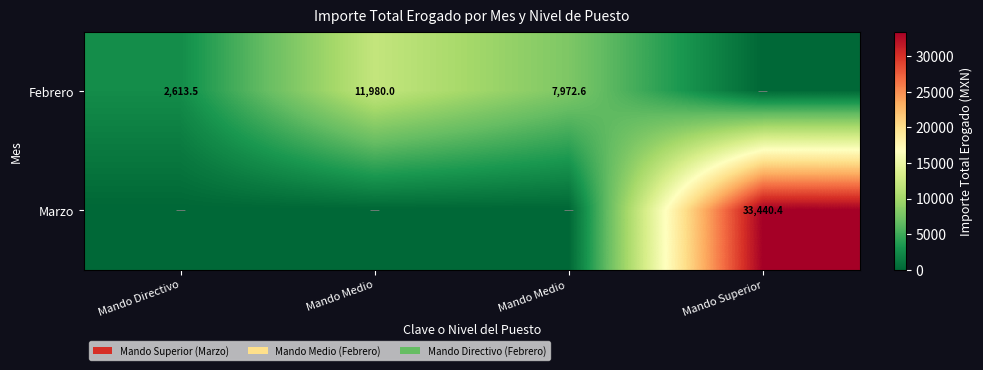

The Marzo series shows 33440.4 at Mando Superior. True or false?

True